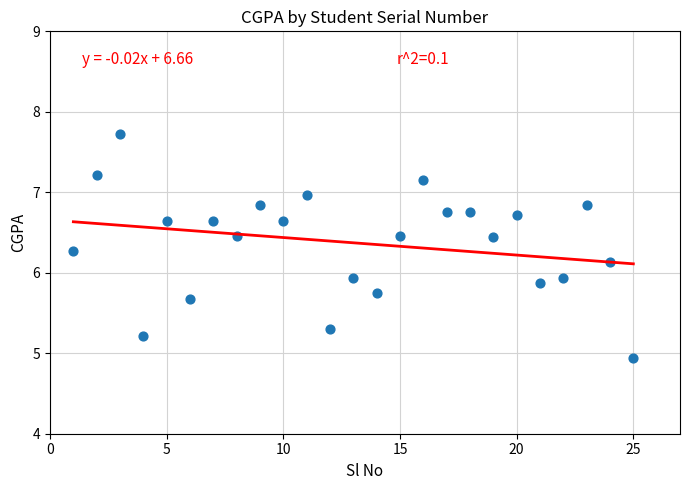

What is the range of Y values (max minus min)?

2.8